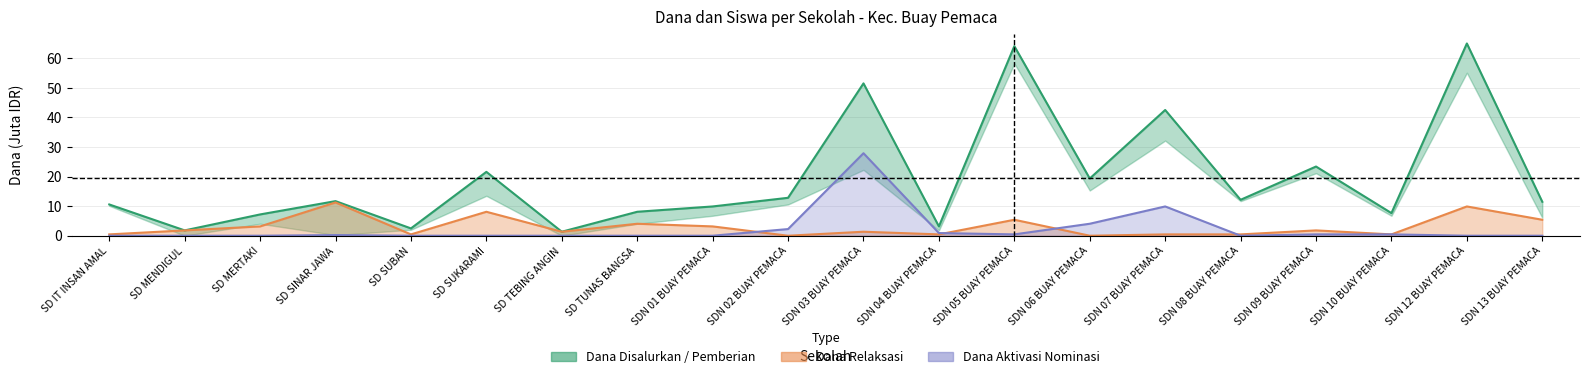

What position from the left is SD IT INSAN AMAL?

1